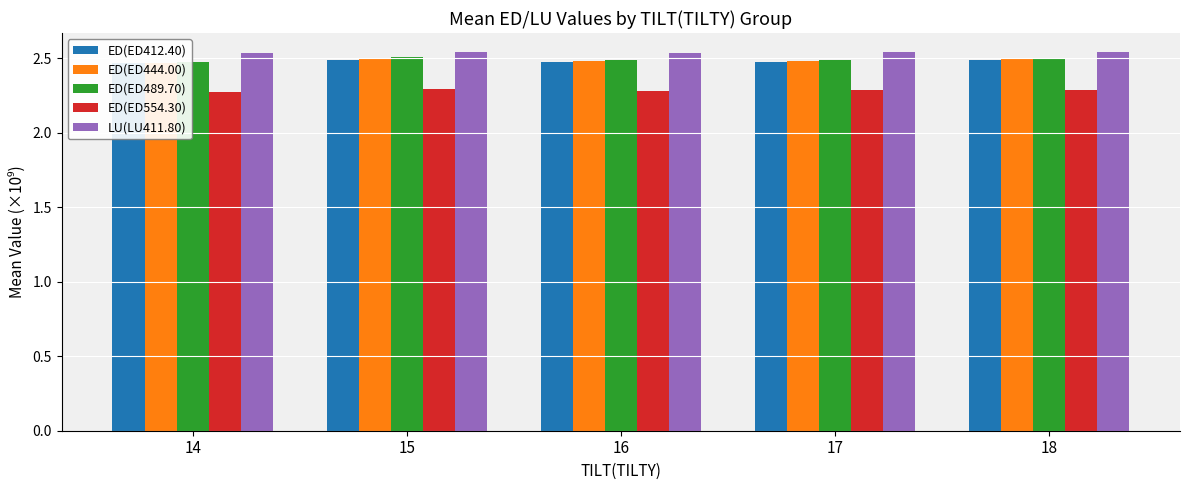

List the series in order of their peak value, highest first.

LU(LU411.80), ED(ED489.70), ED(ED444.00), ED(ED412.40), ED(ED554.30)